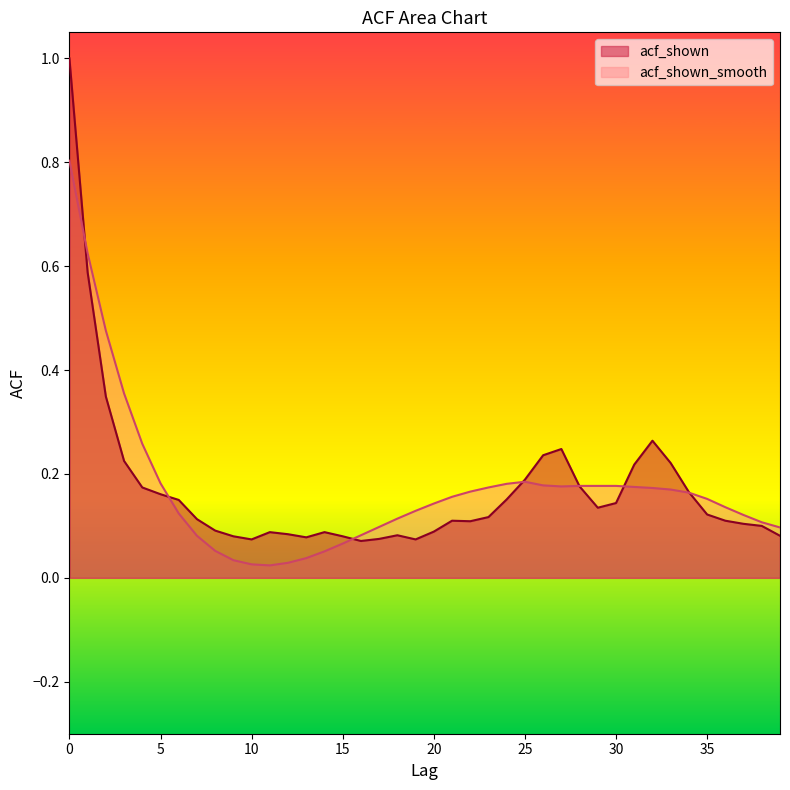

How many intersections are there between acf_shown and acf_shown_smooth?

7